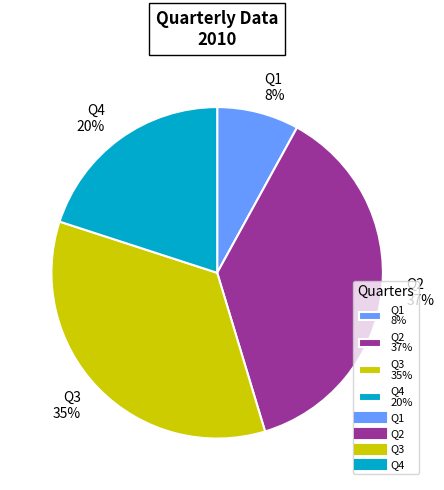

Which category has the smallest portion of the pie?

Q1